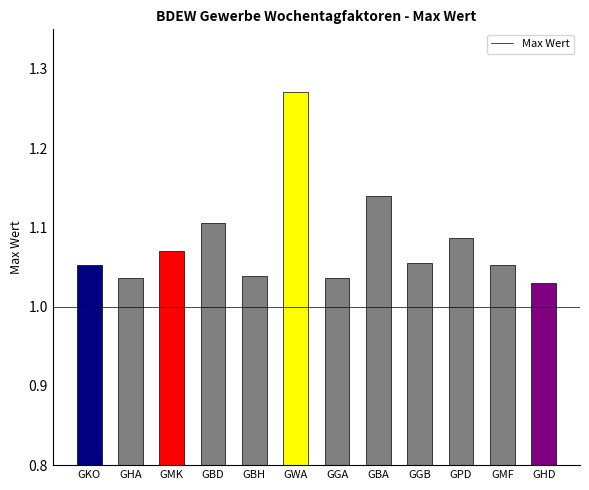

The chart shows a value of 0.4 at GKO. True or false?

False